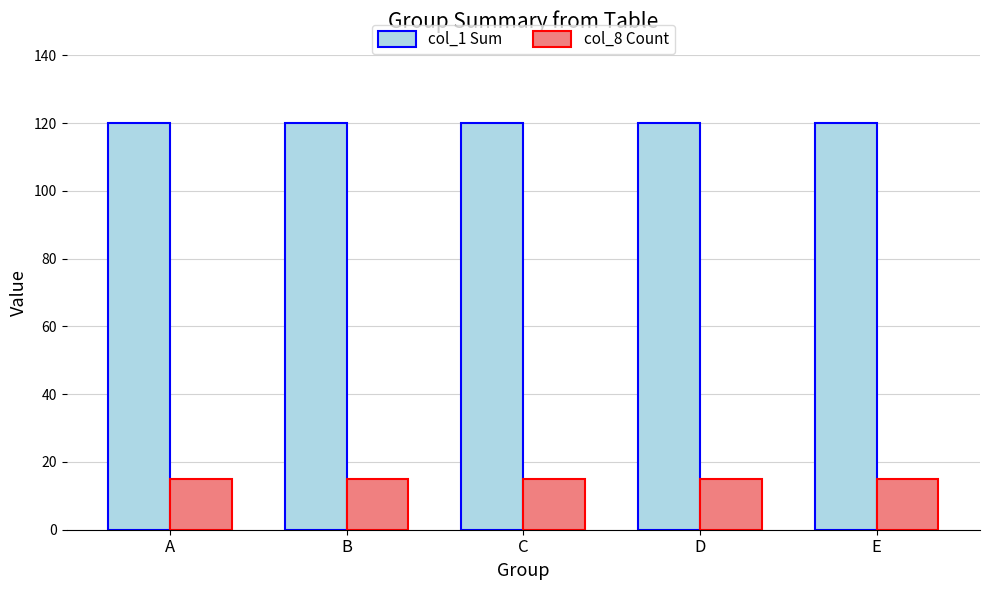

What is the minimum value for col_1 Sum?

120